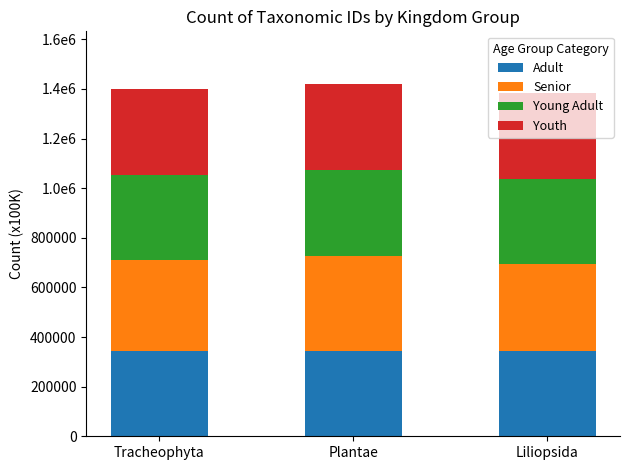

What is the average value of the Young Adult series?

346069